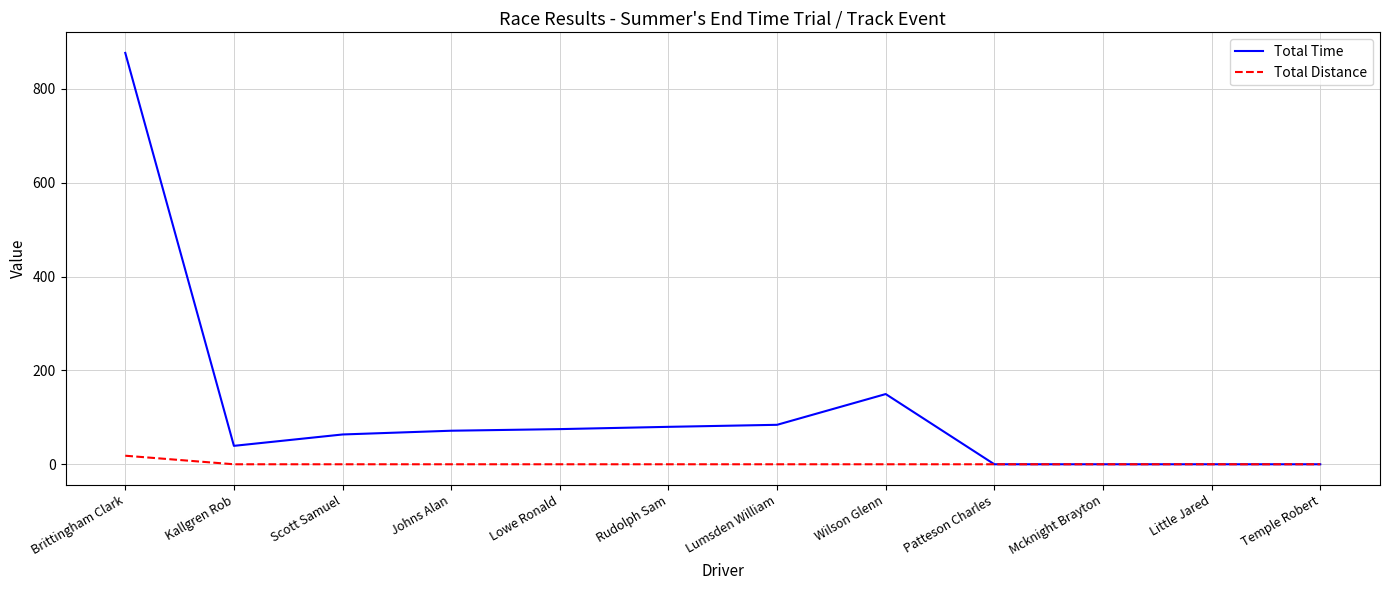

Which series changed the most between Johns Alan and Wilson Glenn?

Total Time